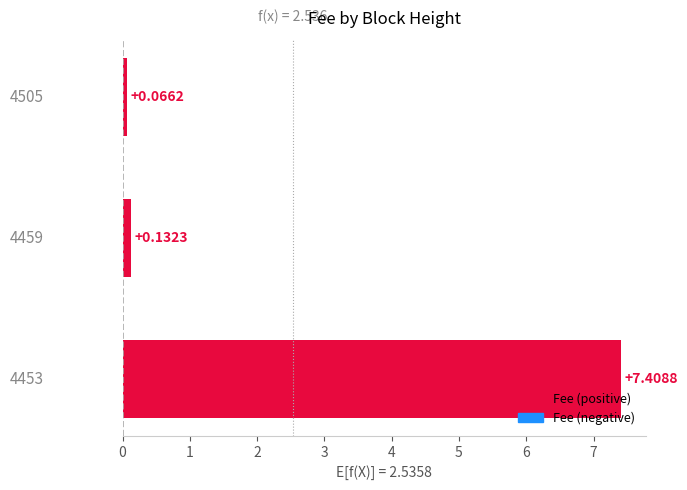

What is the average value?

2.5